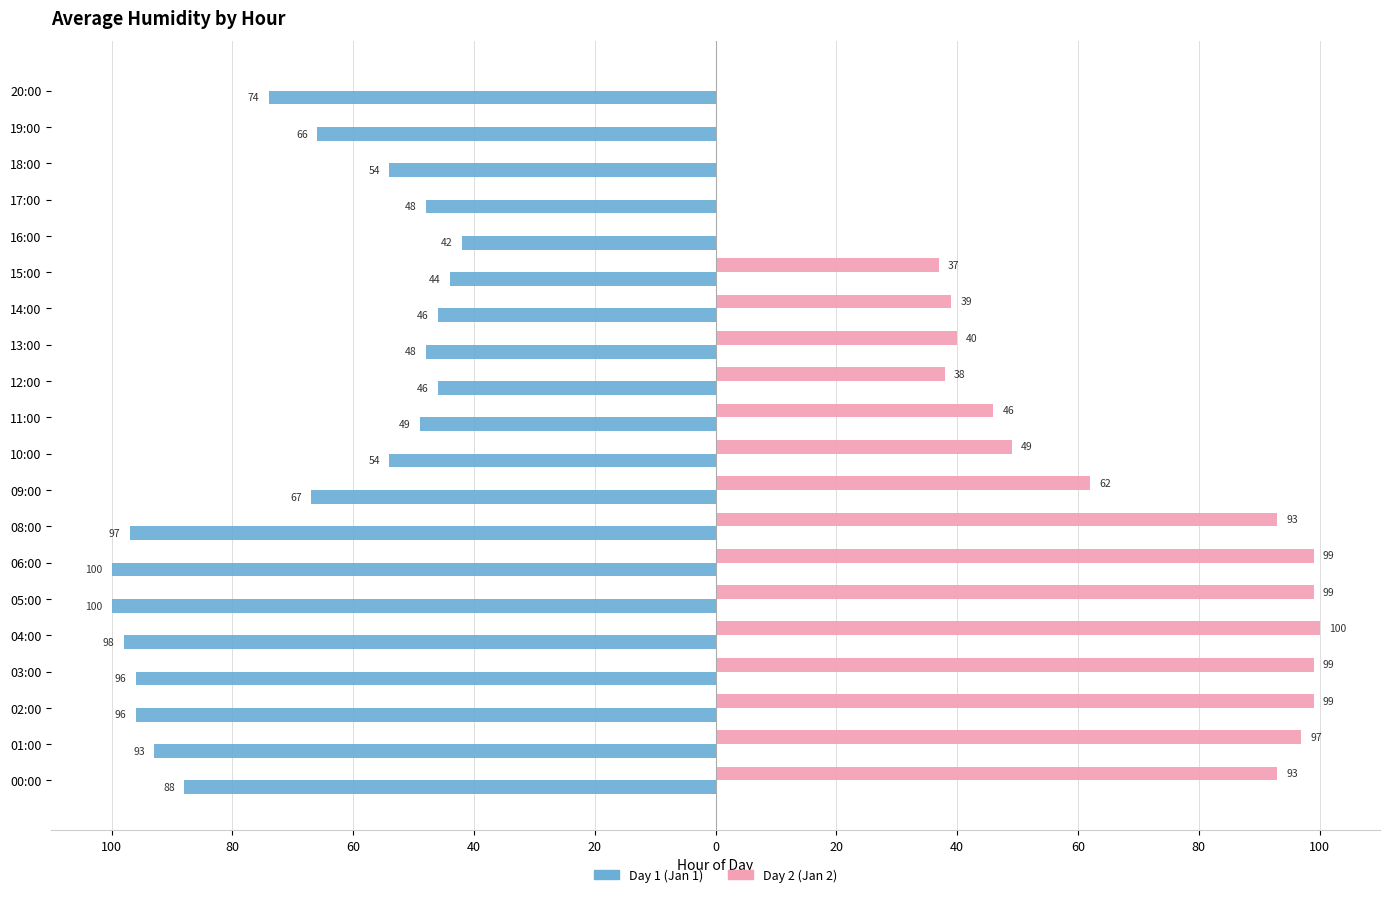

What are all the series names shown in the legend?

Day 1 (Jan 1), Day 2 (Jan 2)